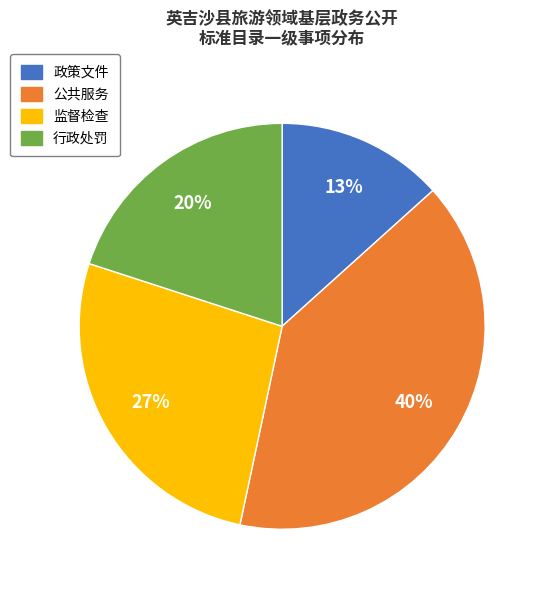

Is the sum of 行政处罚 and 政策文件 greater than half?

No